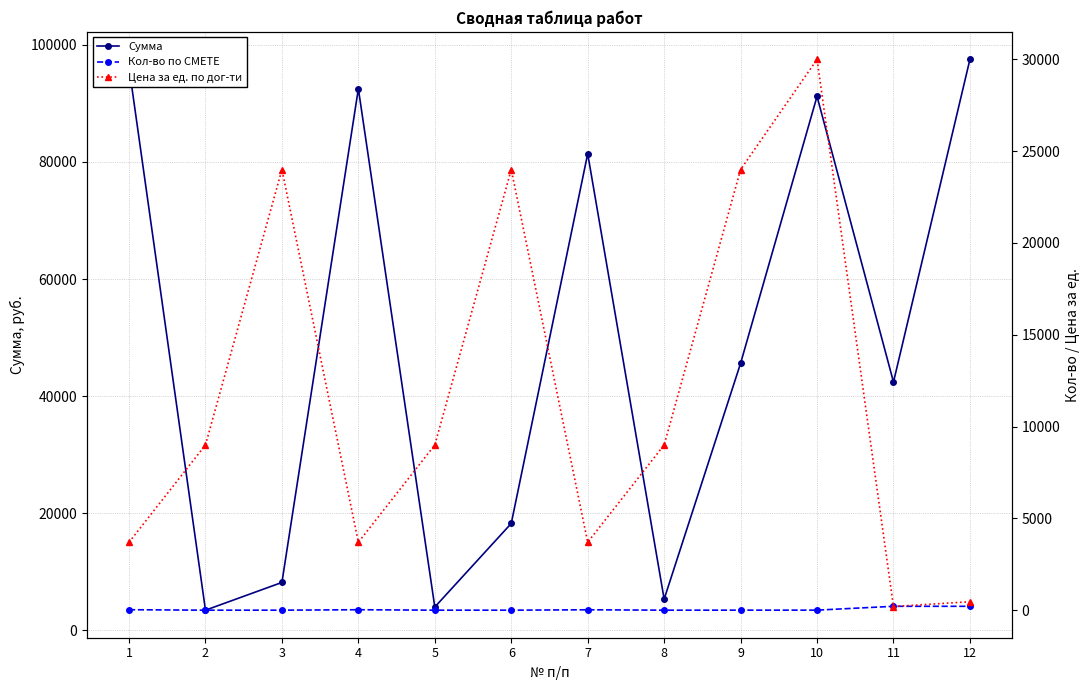

Is it true that Сумма equals 91200.0 at 10?

True